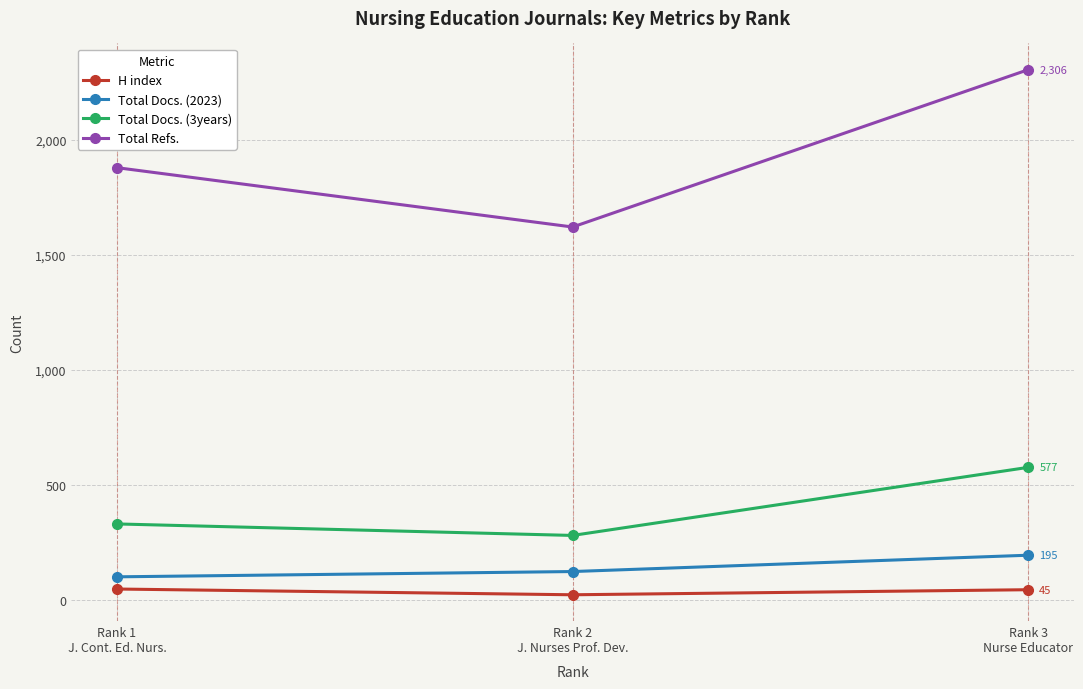

How many lines are shown in the chart?

4